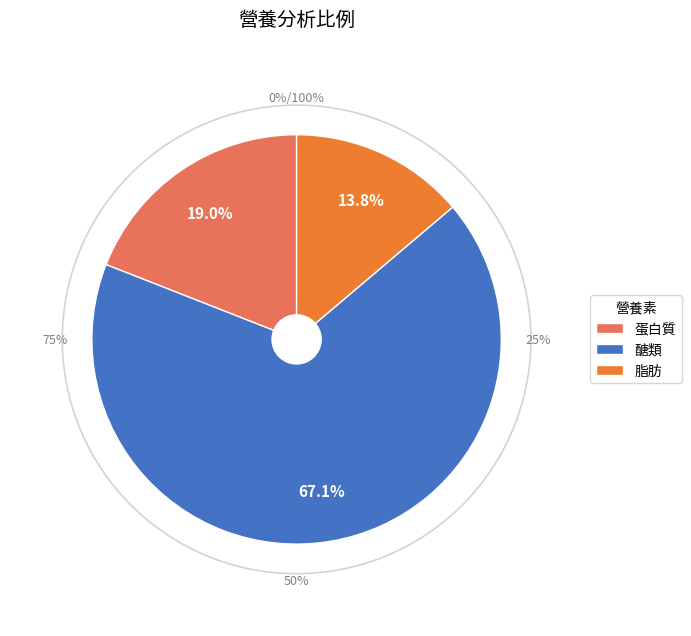

What percentage do 蛋白質 and 脂肪 together represent?

32.9%